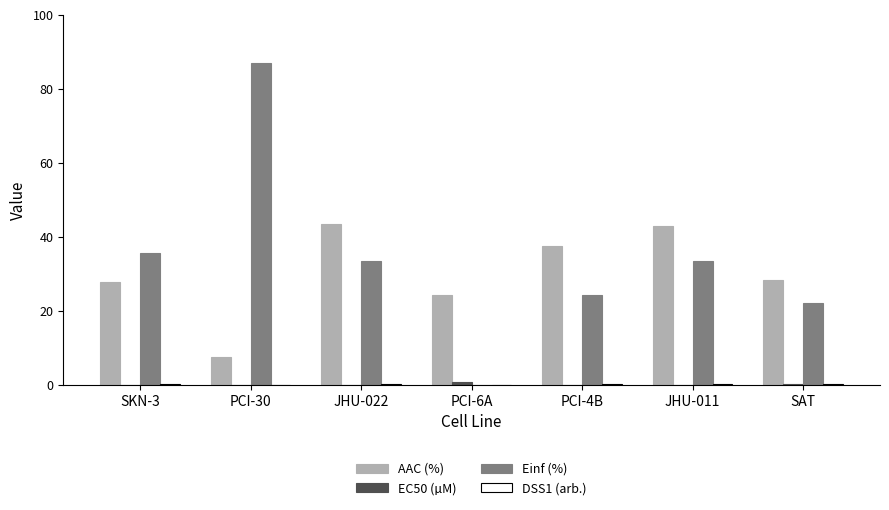

Which series has the largest range (max minus min)?

Einf (%)